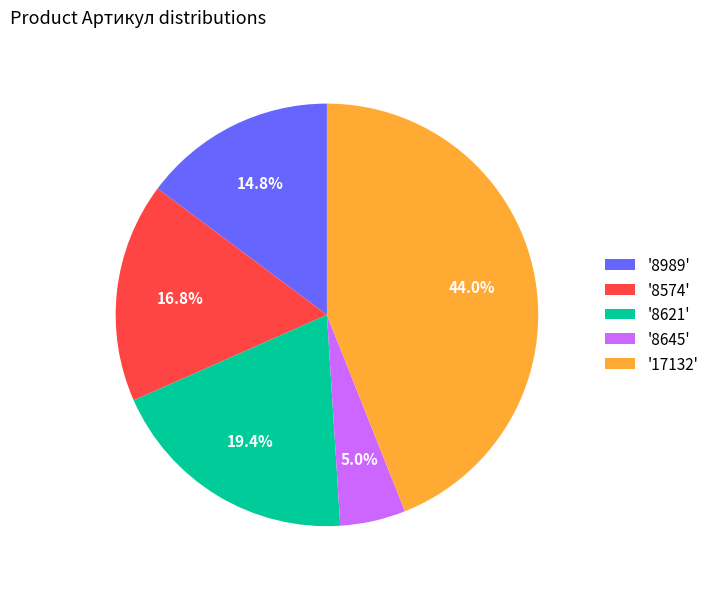

Combined, do '8645' and '8621' account for over 50%?

No